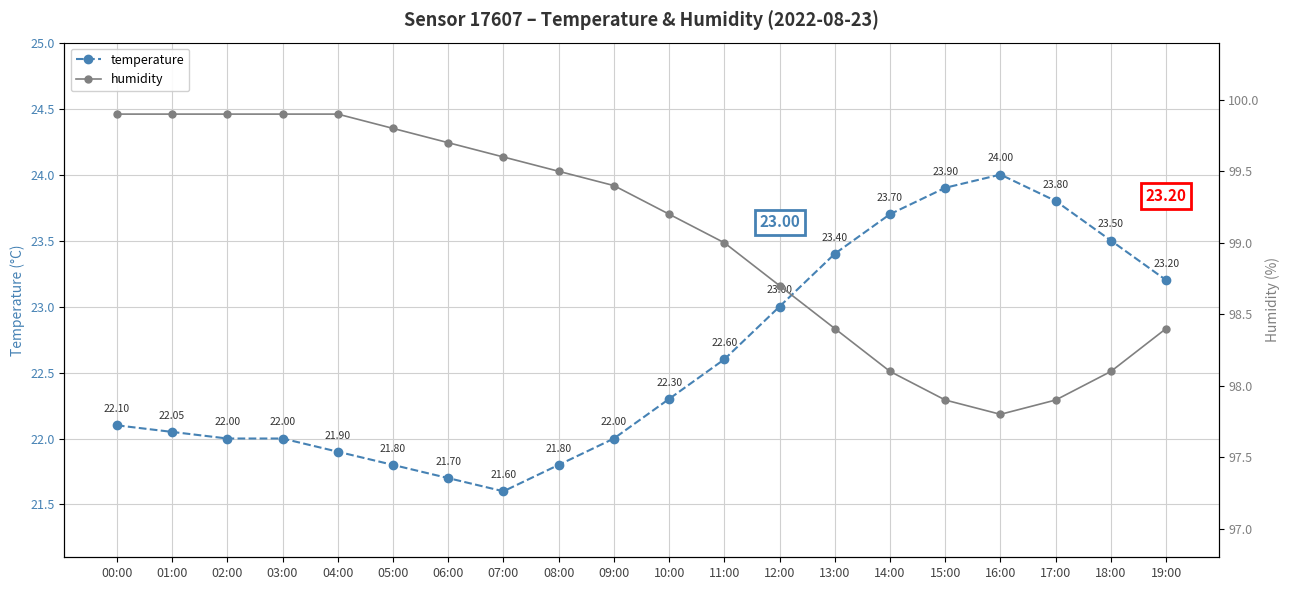

What is the label of the 20th point from the right?

00:00